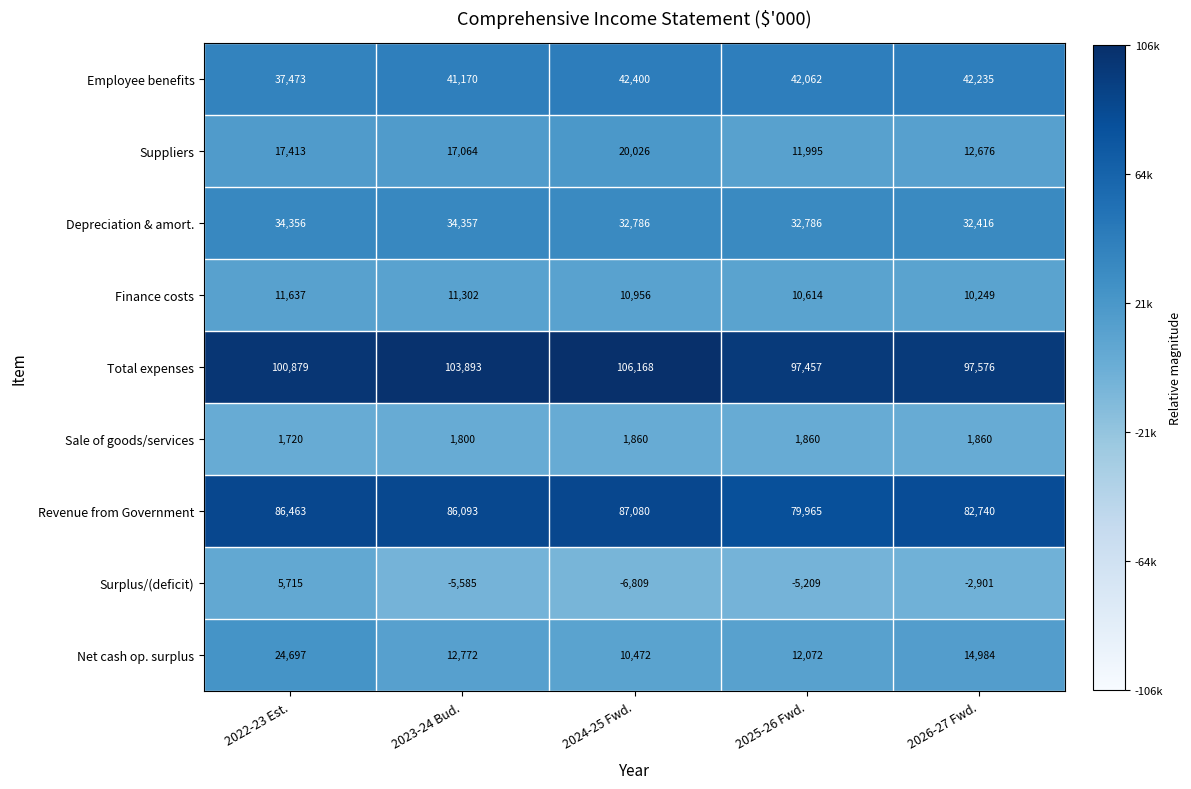

What is the minimum value for Net cash op. surplus?

10472